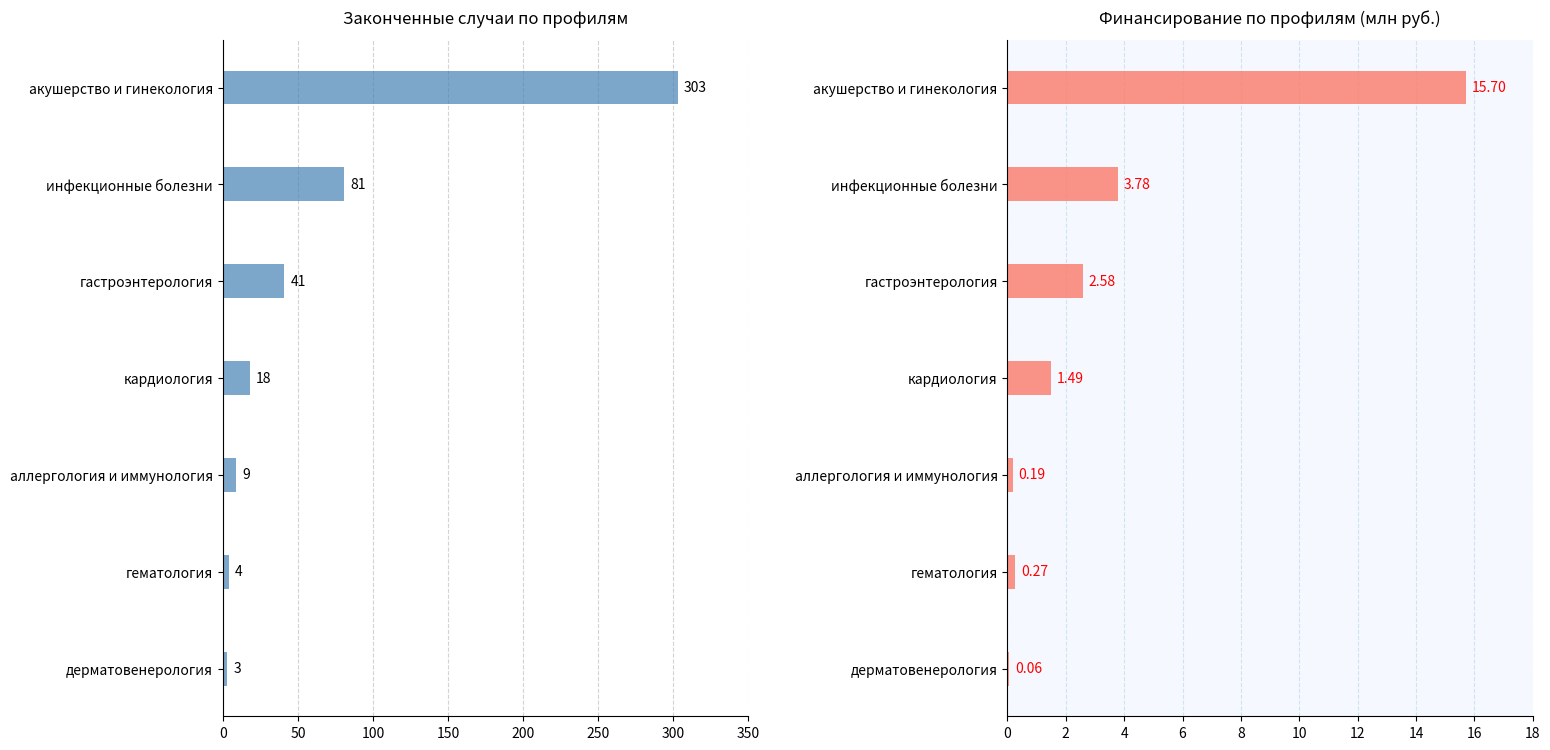

Does the chart contain stacked bars?

No